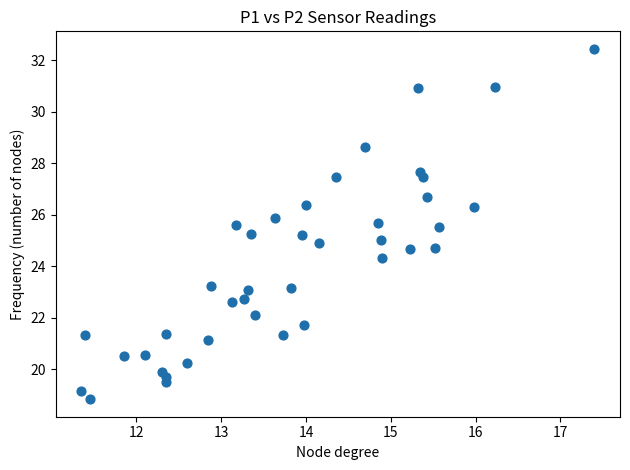

What is the range of Y values (max minus min)?

13.6